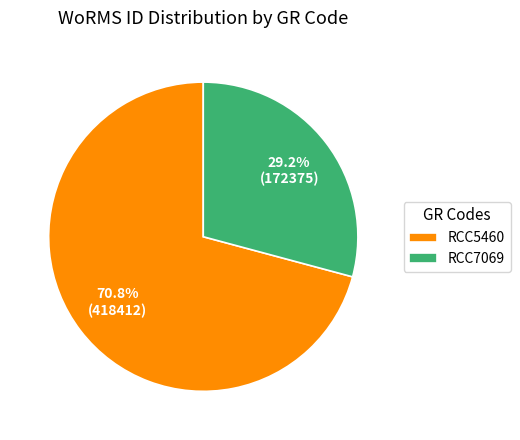

Approximately how many times larger is the value at RCC5460 compared to RCC7069?

2.4